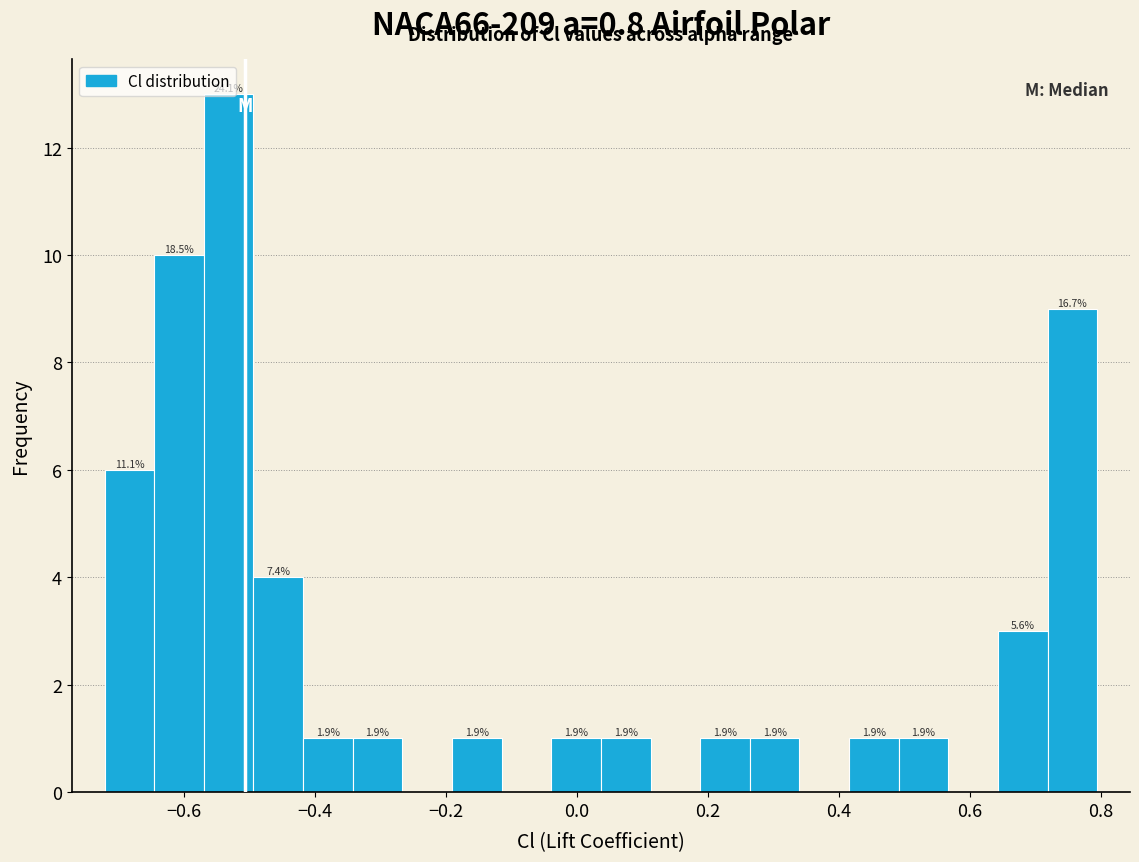

Around what value on the x-axis is the tallest bar? Give the approximate position of its centre, as read against the axis.

-0.54